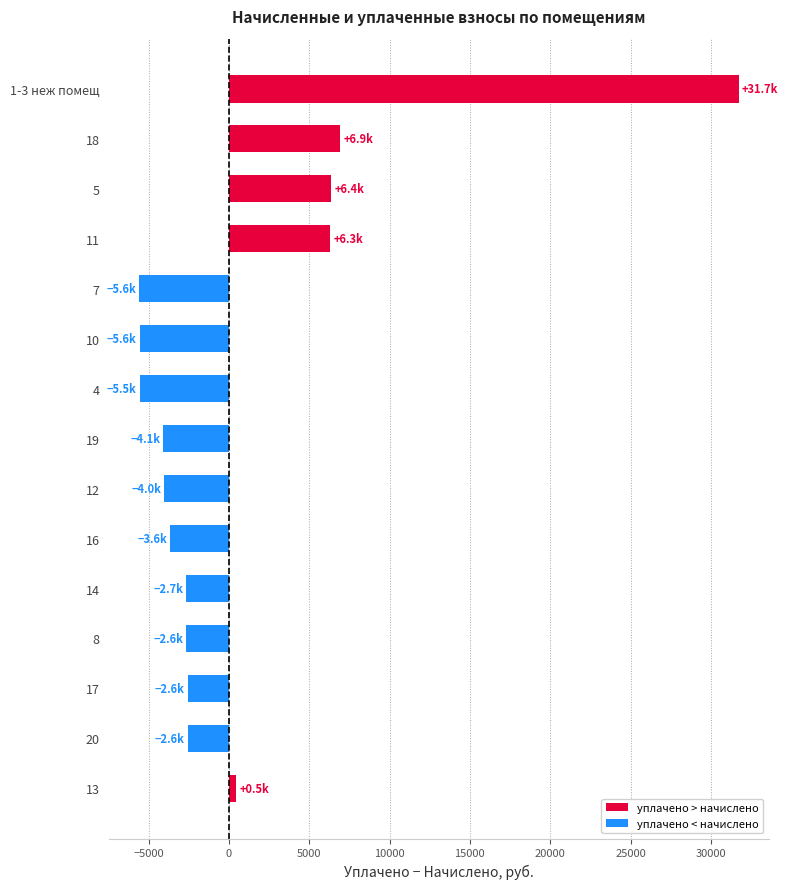

Count the number of categories in the chart.

15